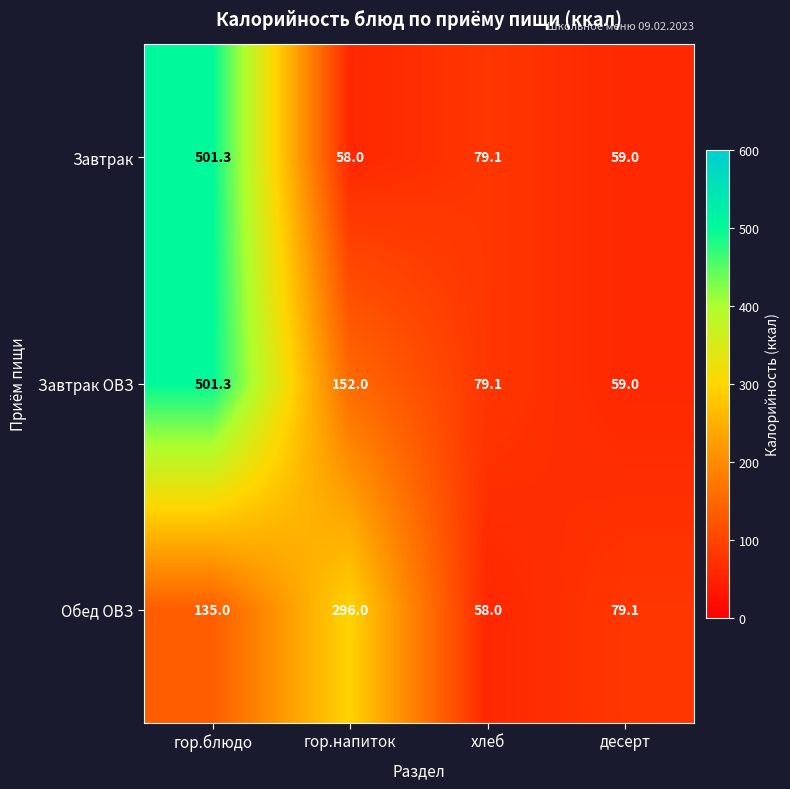

What is the difference between the maximum and minimum values in the Завтрак series?

443.3